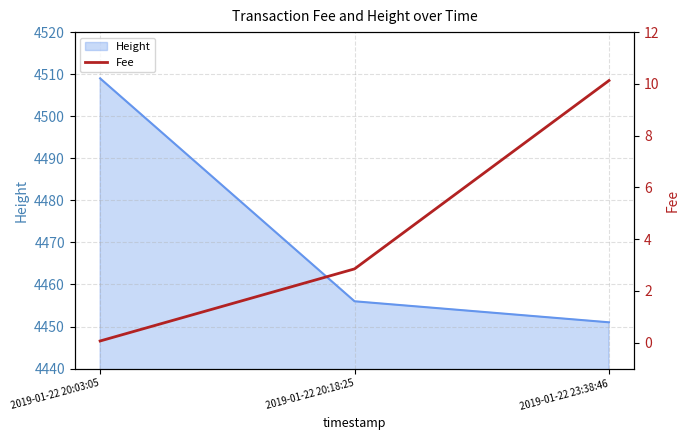

What is the sum of all values?

13.0